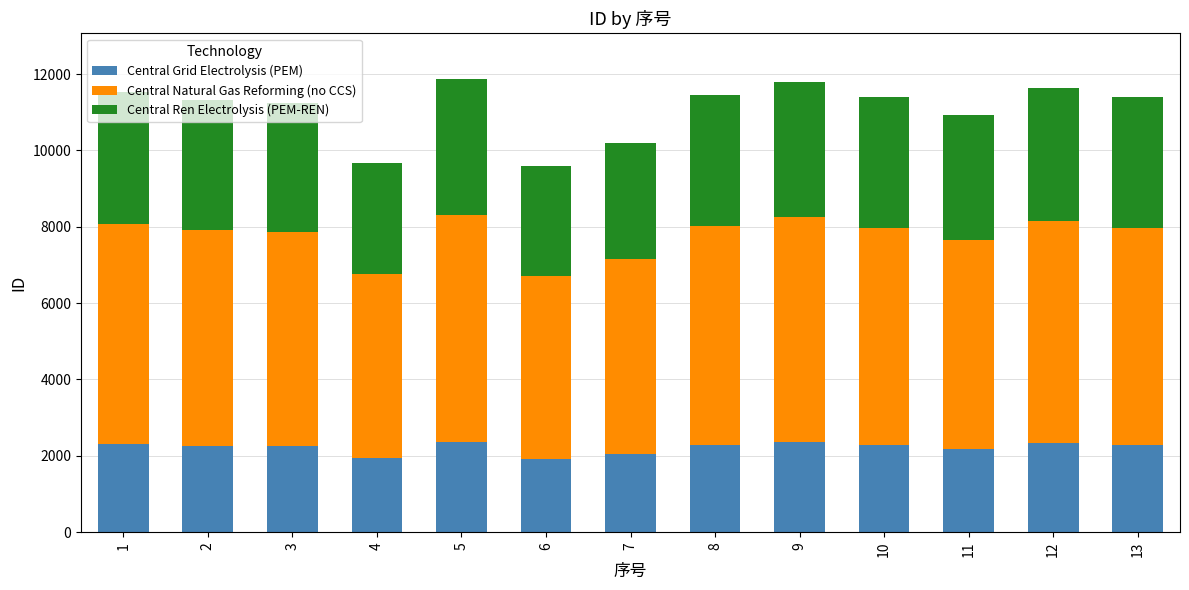

What is the average value of the Central Grid Electrolysis (PEM) series?

2216